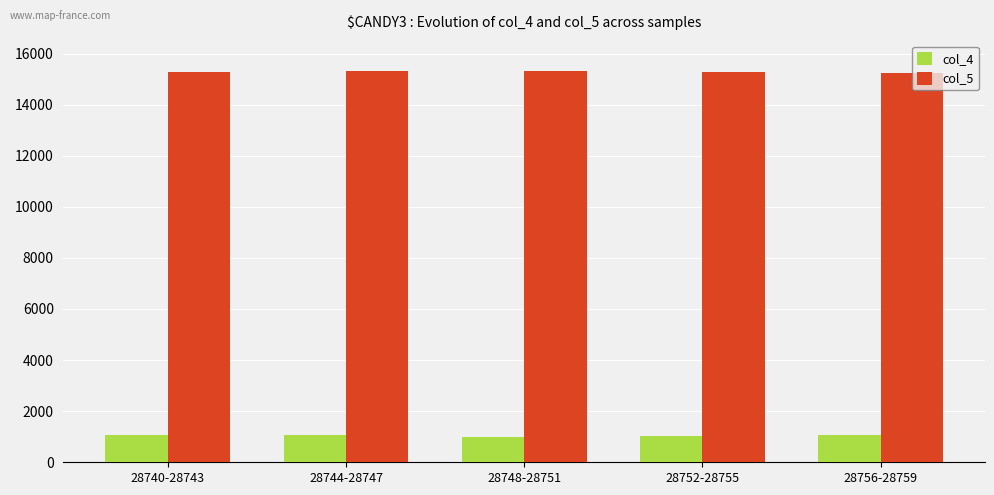

What is the label of the 3rd bar from the right?

28748-28751